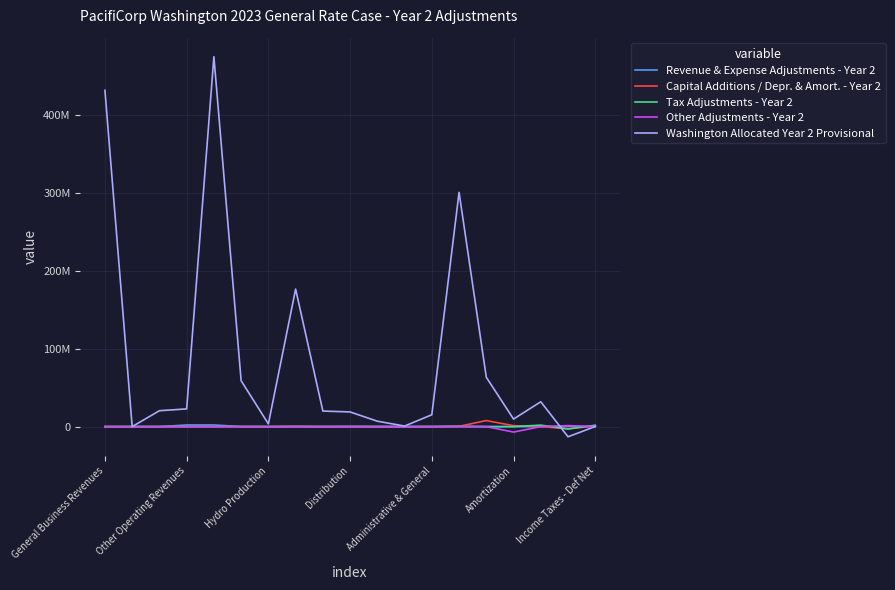

Rank the series by their maximum value, from highest to lowest.

Washington Allocated Year 2 Provisional, Capital Additions / Depr. & Amort. - Year 2, Revenue & Expense Adjustments - Year 2, Tax Adjustments - Year 2, Other Adjustments - Year 2